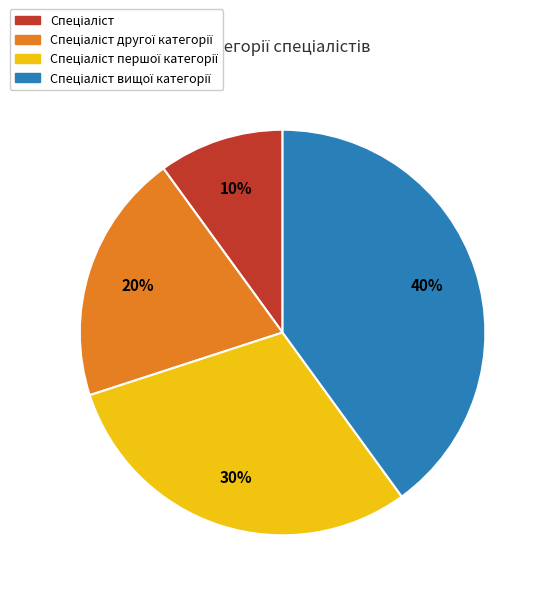

How many slices are in this pie chart?

4